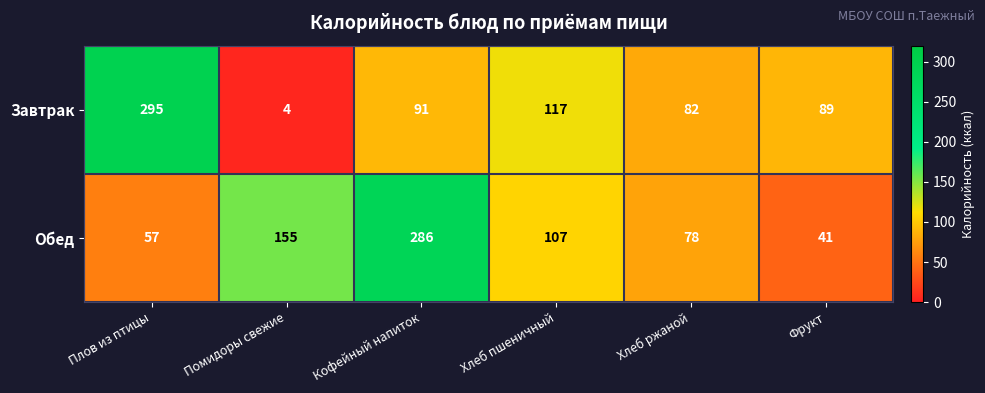

What is the difference between the maximum and minimum values in the Обед series?

245